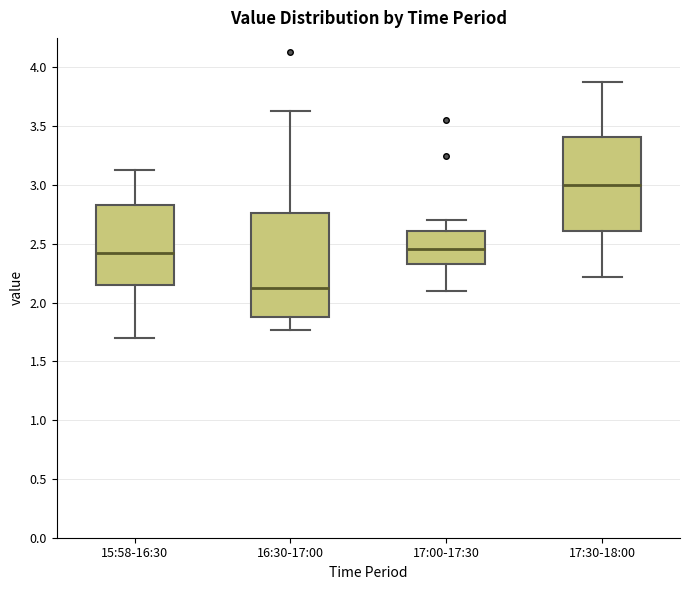

Which box has the highest median line?

17:30-18:00